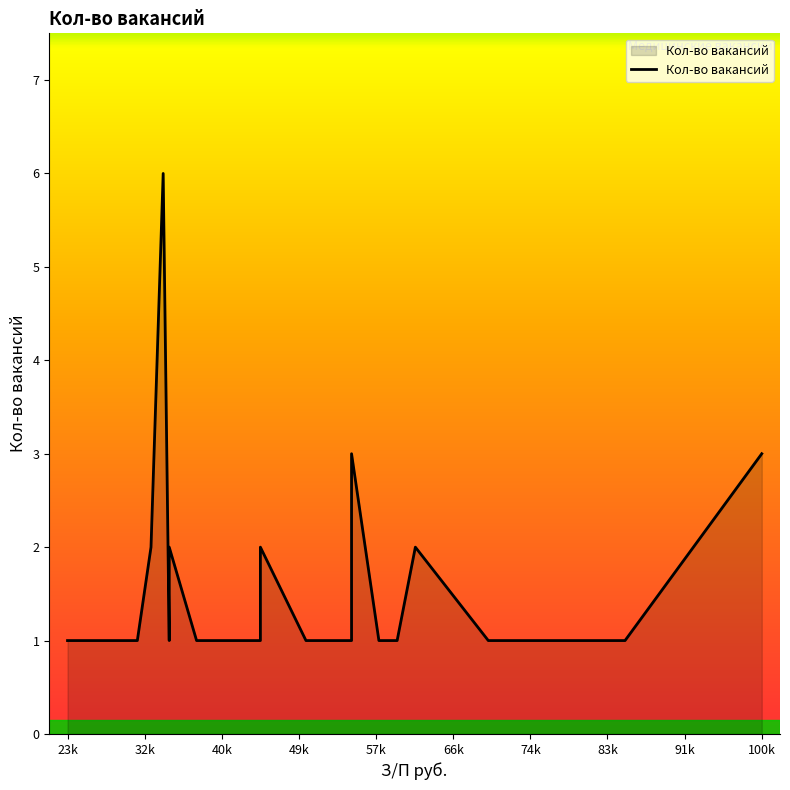

What is the sum of the values at 50000 and 35000?

2